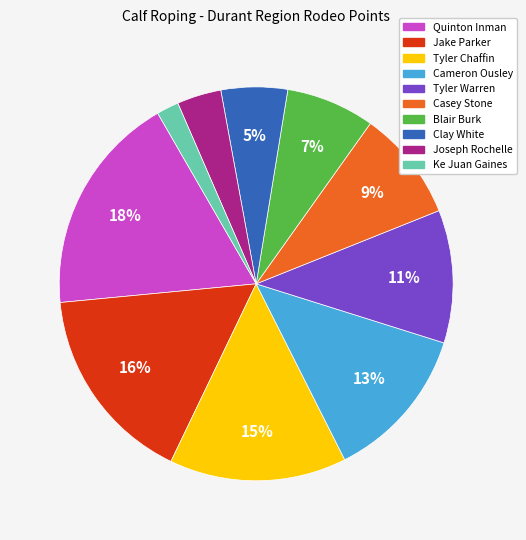

True or false: Blair Burk accounts for 20% of the total.

False